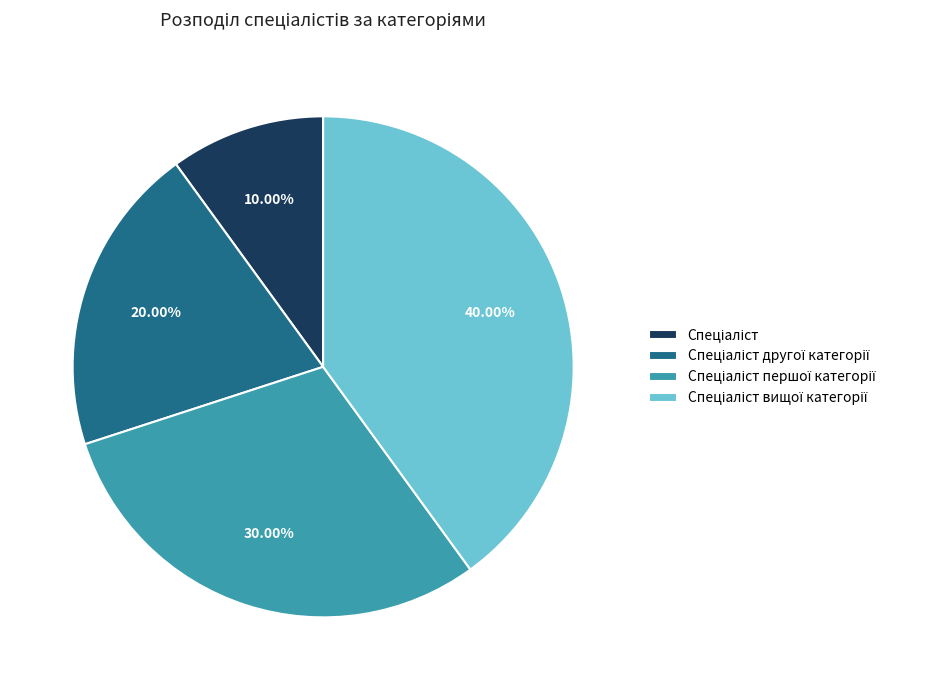

Does any single category account for the majority?

No